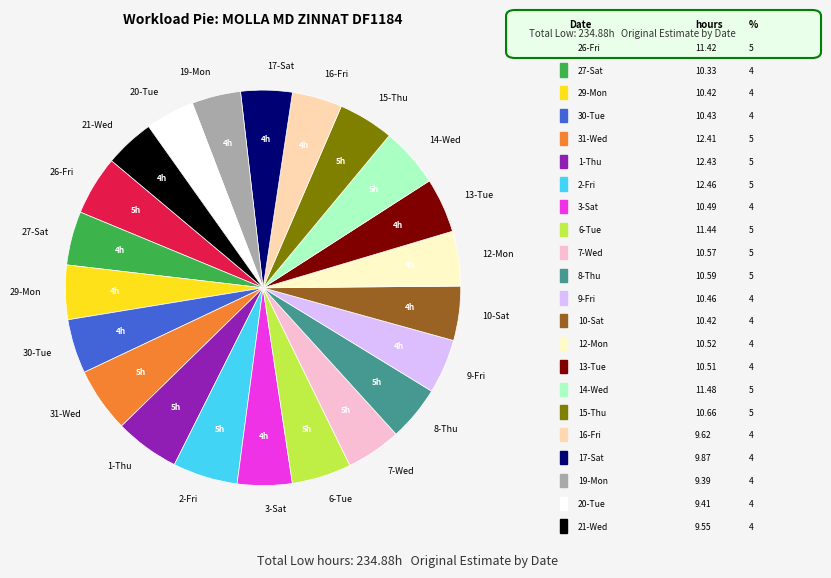

Do 21-Wed and 30-Tue together represent more than half of the pie?

No